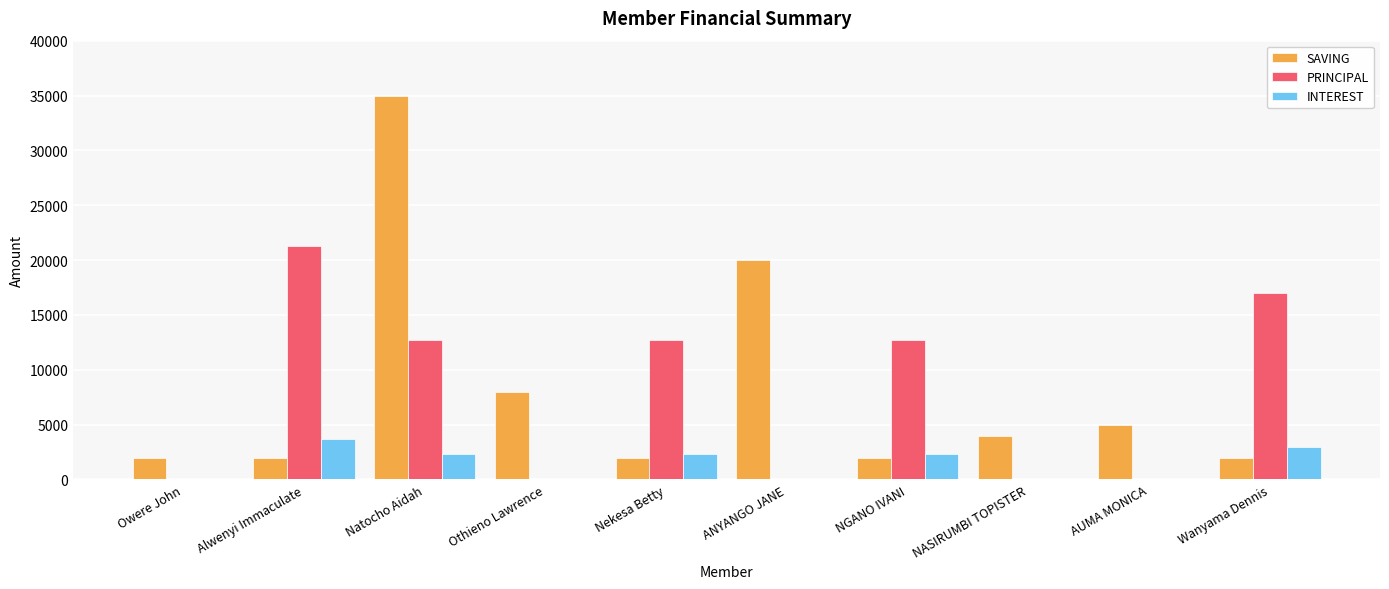

Does the chart contain stacked bars?

No